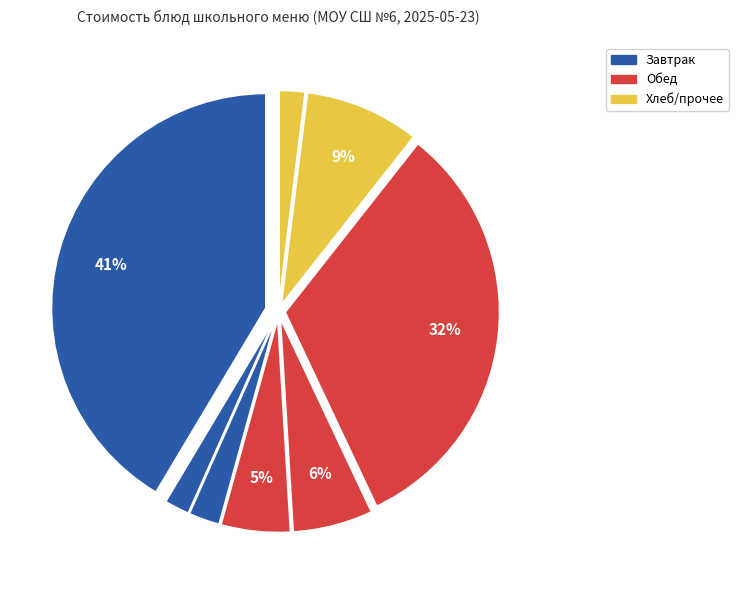

Count the number of slices in the pie.

8